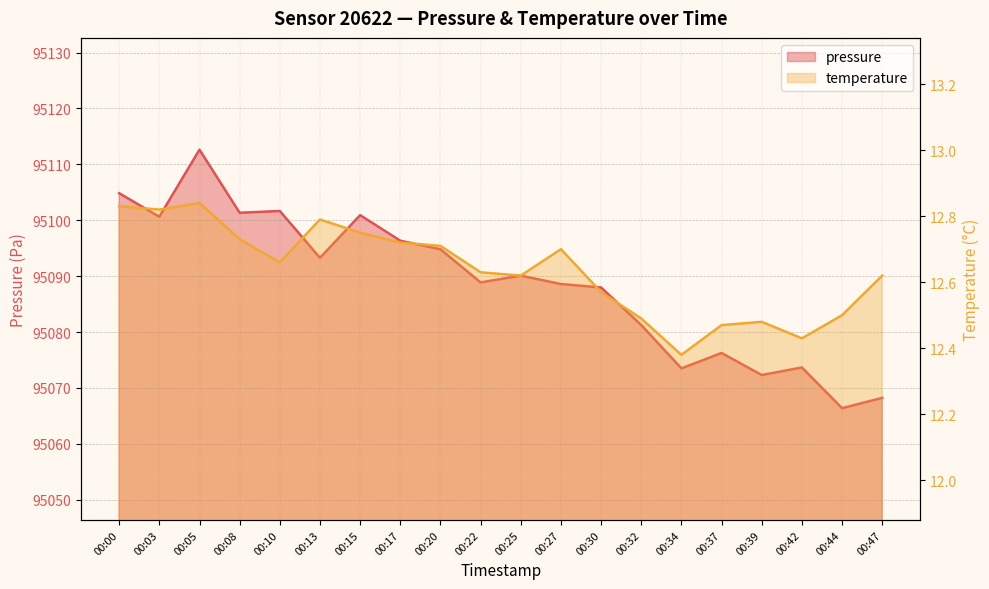

At which category does pressure reach its first local peak?

00:05